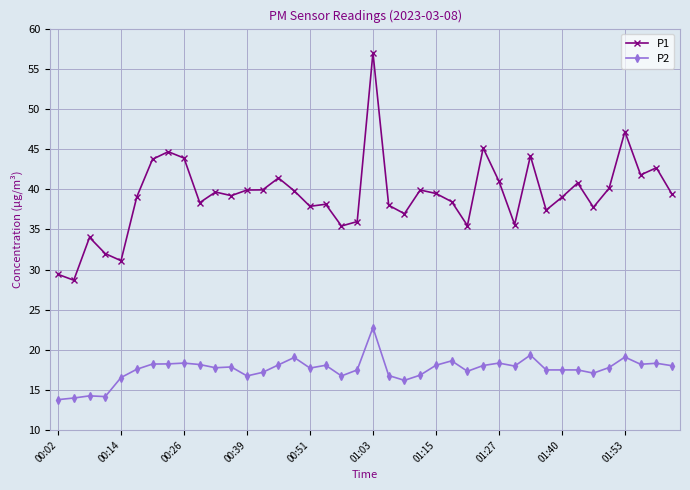

Which series has the widest spread of values?

P1